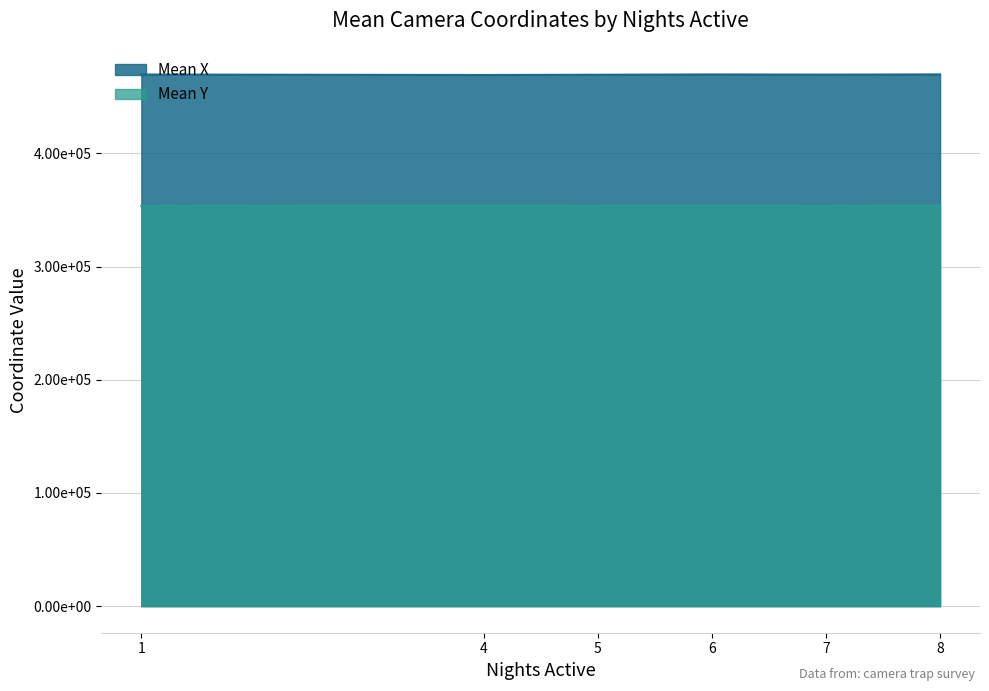

How many values in the Mean Y by Nights_active series exceed 353781?

3